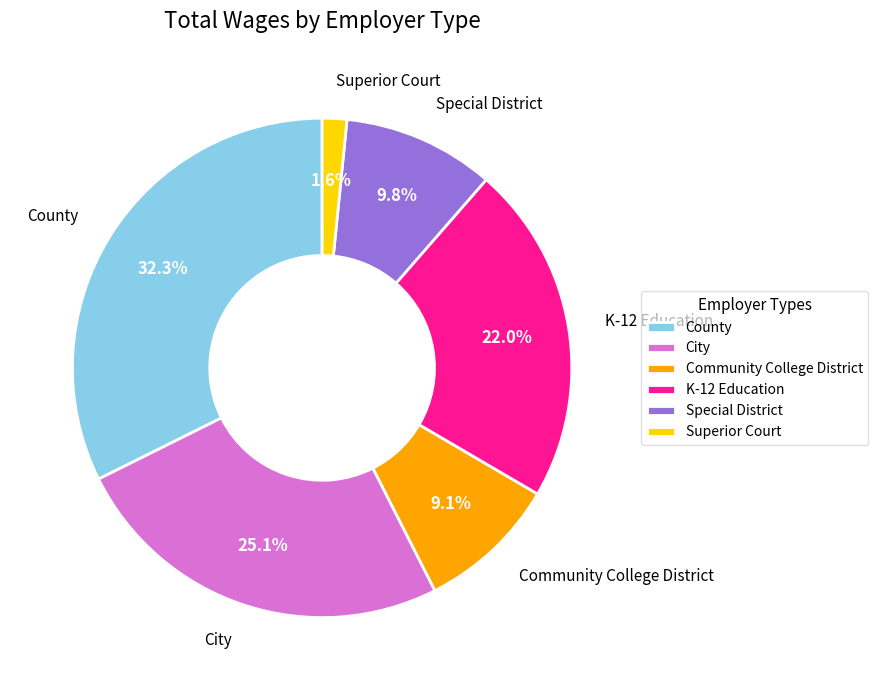

Does any single category account for the majority?

No